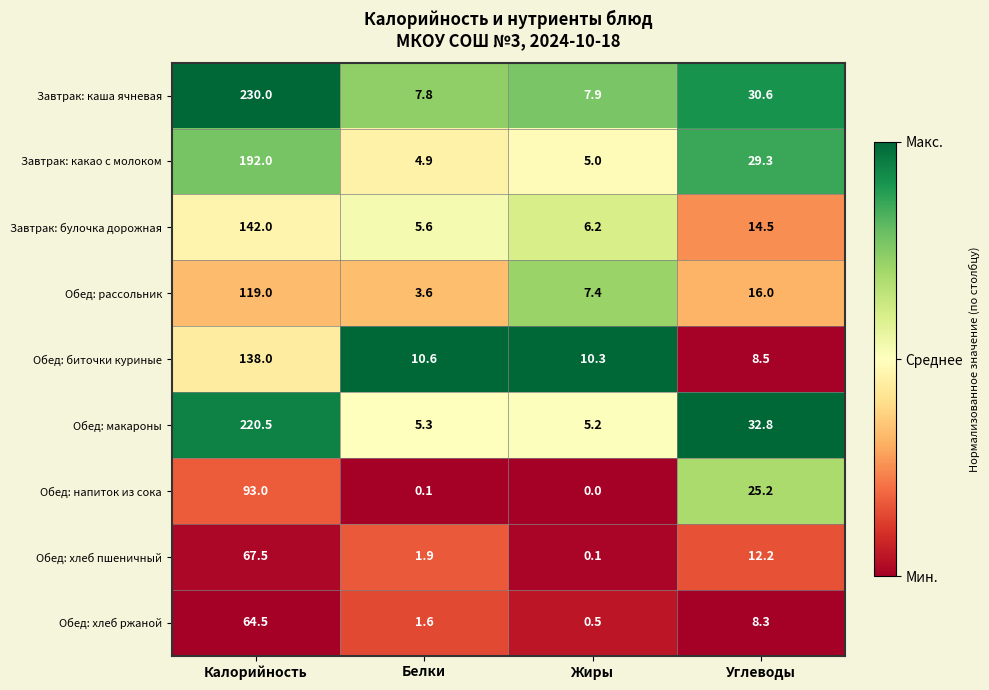

What is the sum of all Завтрак: какао с молоком values?

231.2